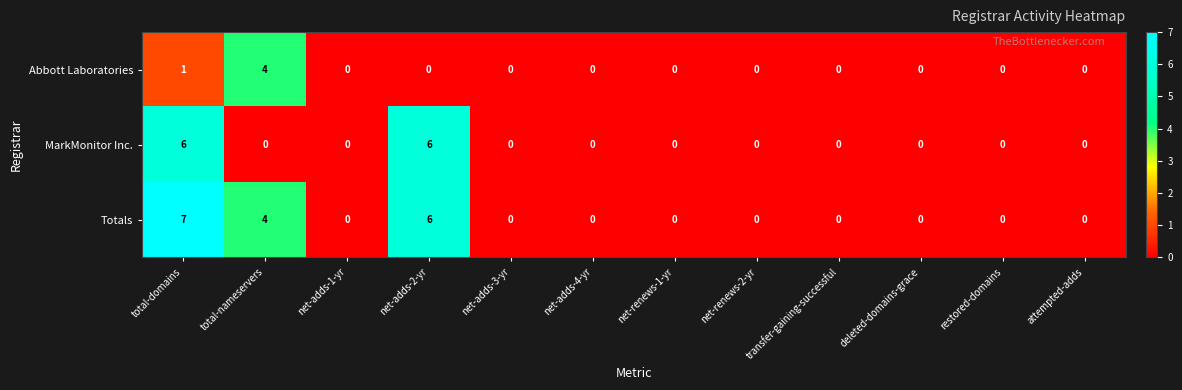

At which category is the sum across all series the highest?

total-domains